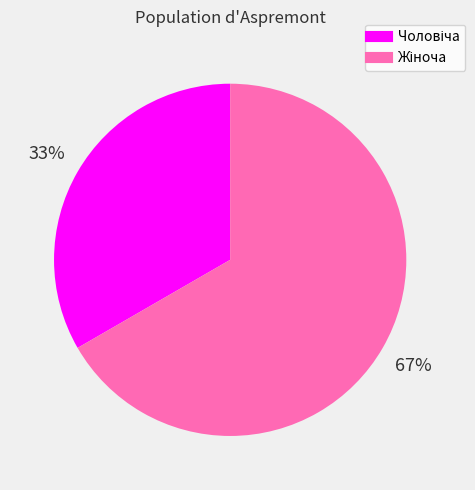

Count the number of slices in the pie.

2